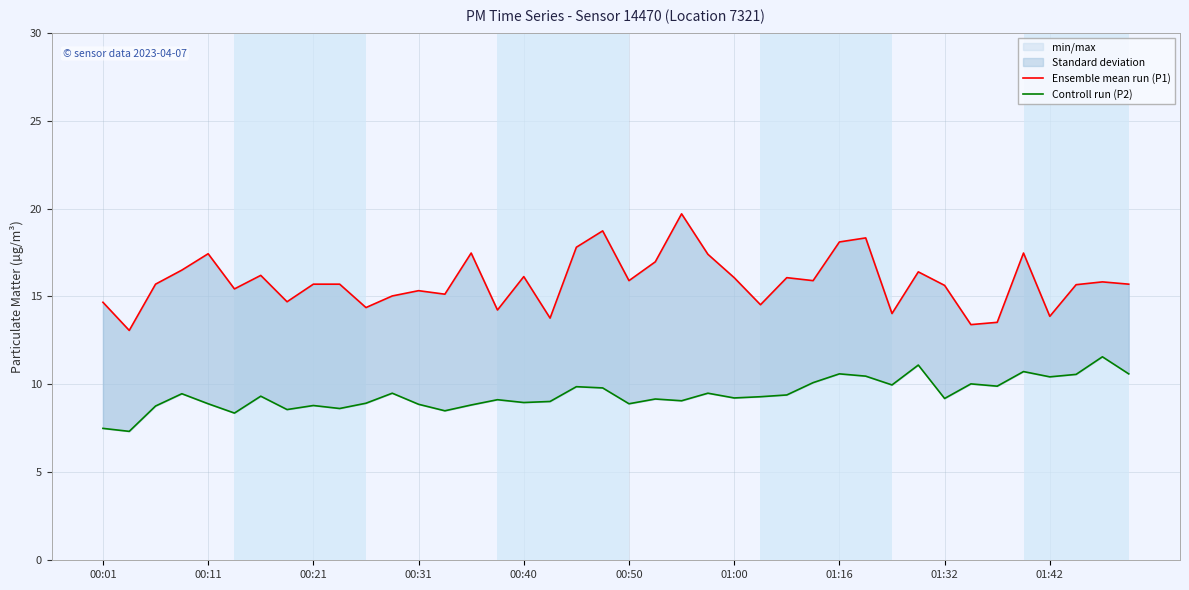

Between 37 and 39, which series saw the biggest shift?

Ensemble mean run (P1)